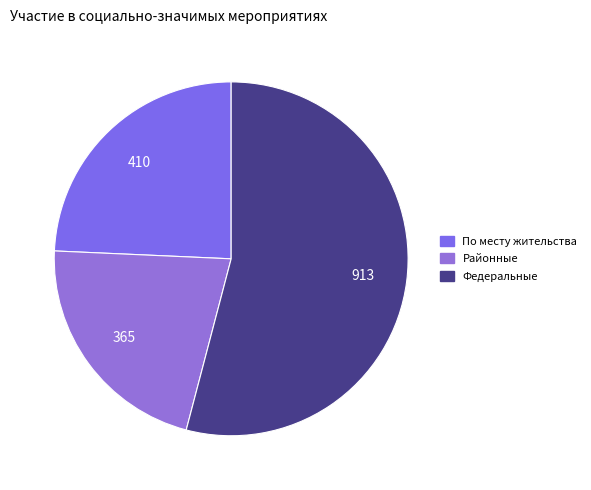

Is it true that Районные is 22% of the pie?

True